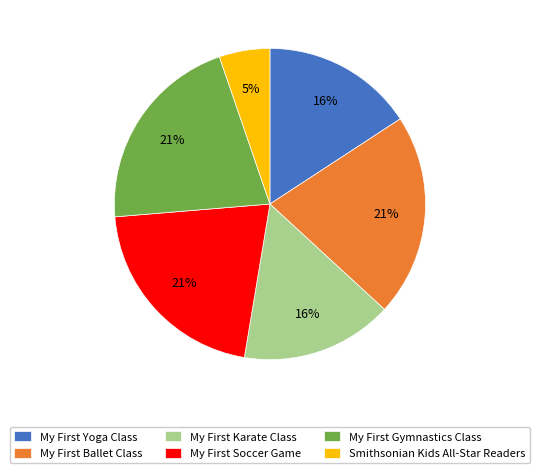

What is the smallest slice in the pie chart?

Smithsonian Kids All-Star Readers